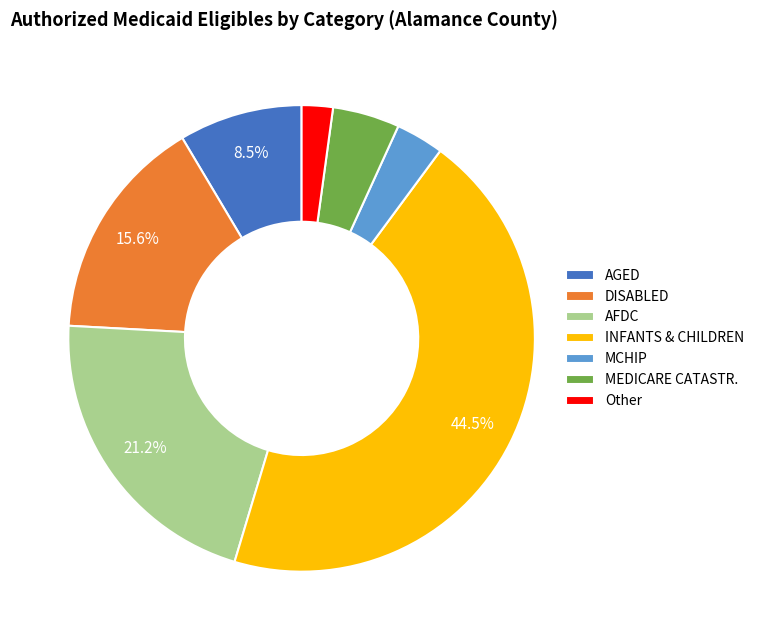

What percentage is NOT represented by DISABLED?

84.4%